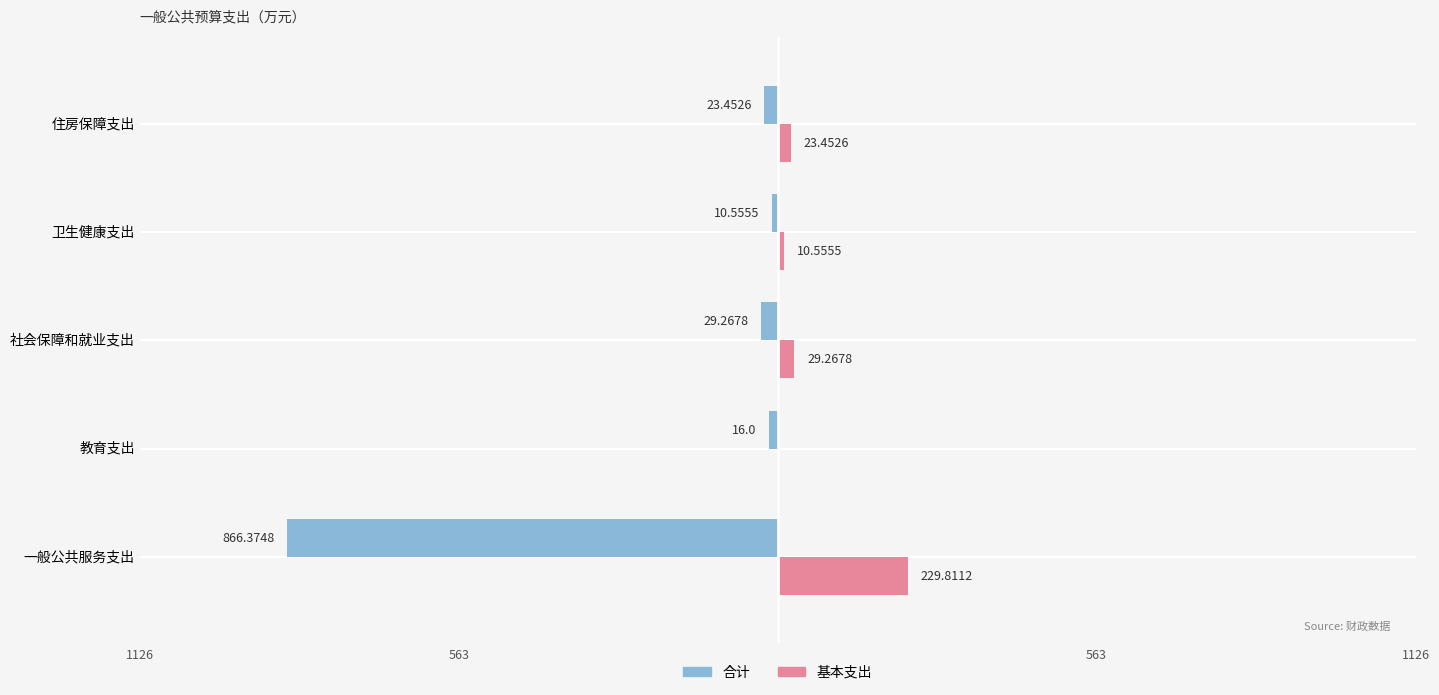

Is the value of 合计 at 社会保障和就业支出 greater than the value of 基本支出 at 住房保障支出?

No